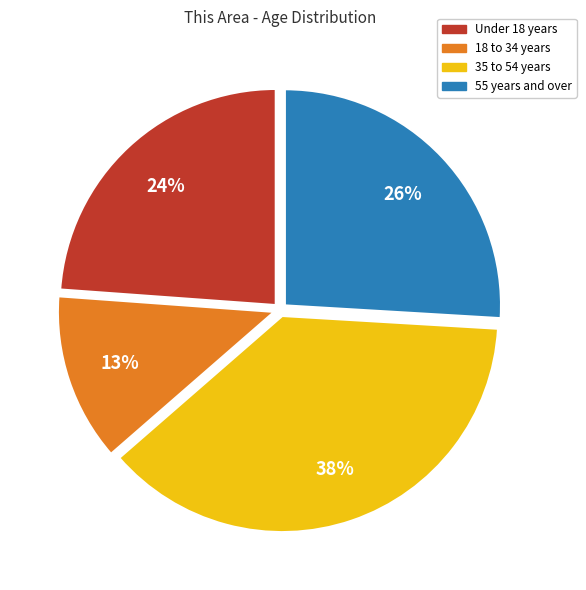

To the nearest percent, what is the average slice percentage?

25%